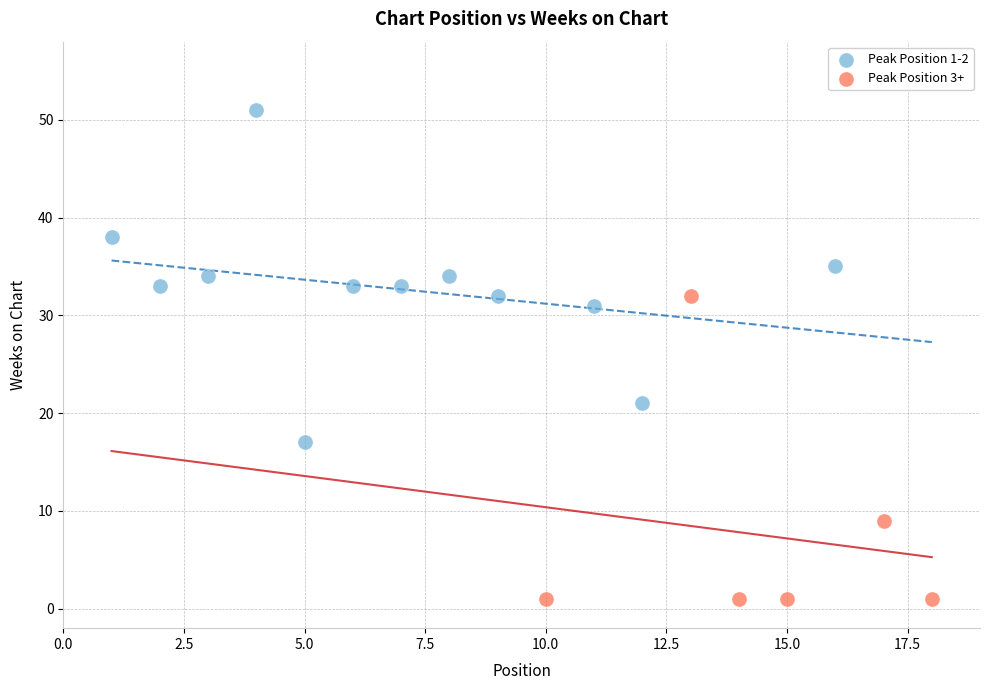

Which series reaches the minimum Y coordinate?

Peak Position 3+